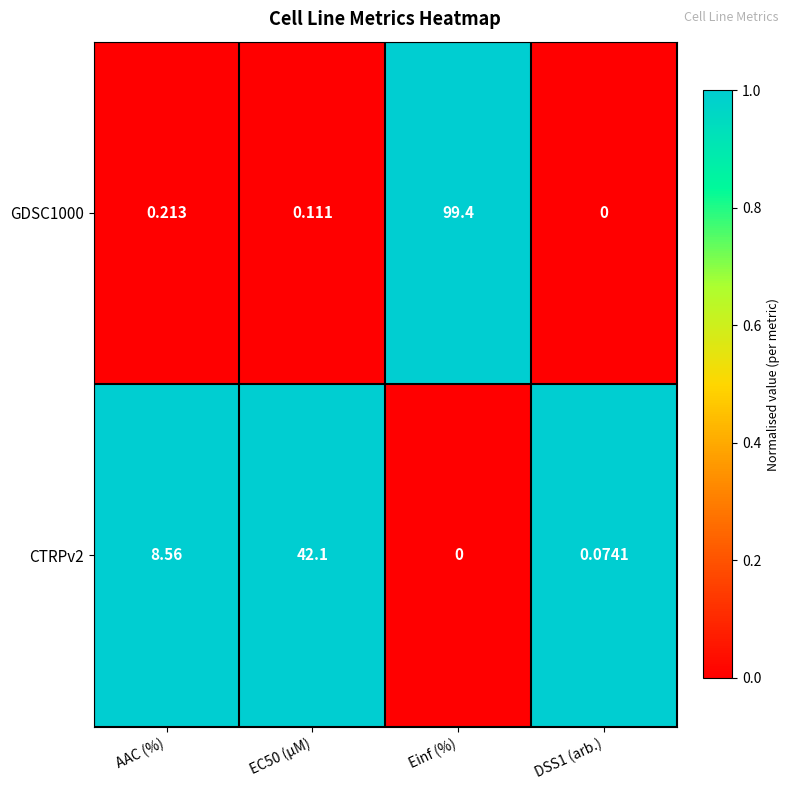

Is the value of GDSC1000 at Einf (%) greater than the value of CTRPv2 at EC50 (µM)?

Yes